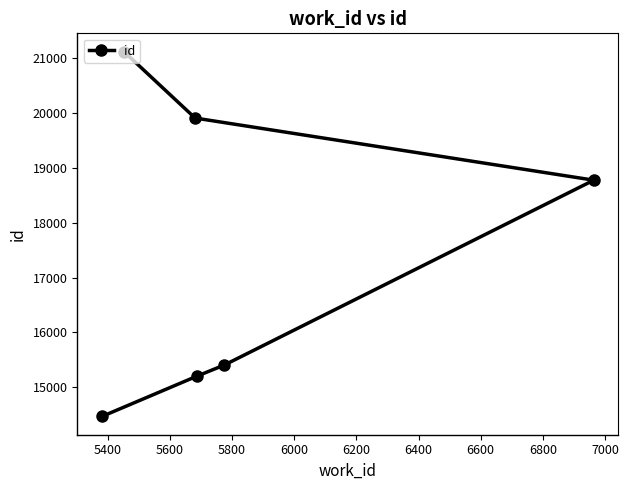

How many data points are less than 18775?

3